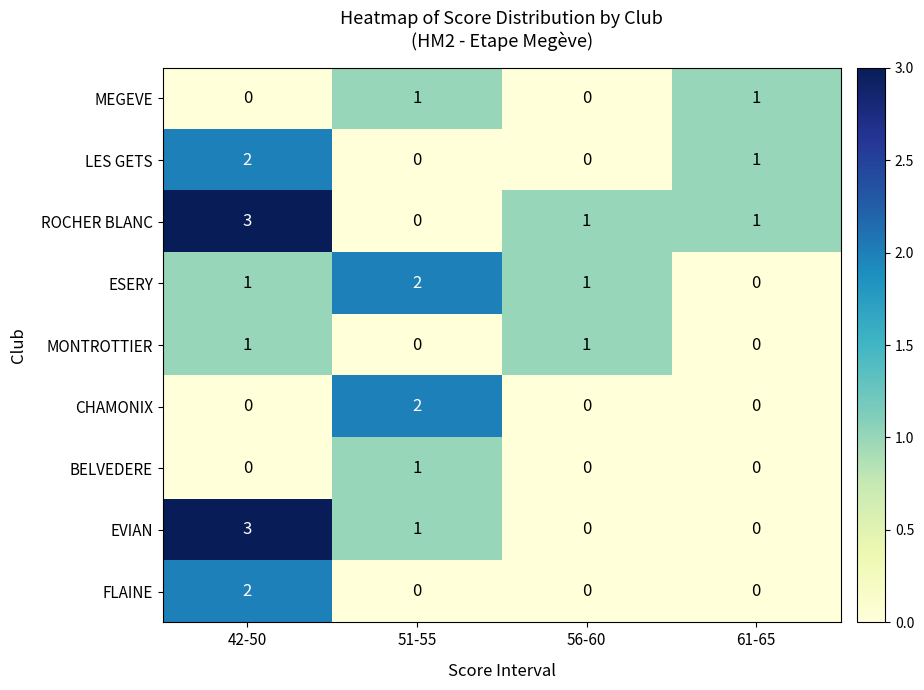

At which category does the chart reach its peak across all series?

42-50